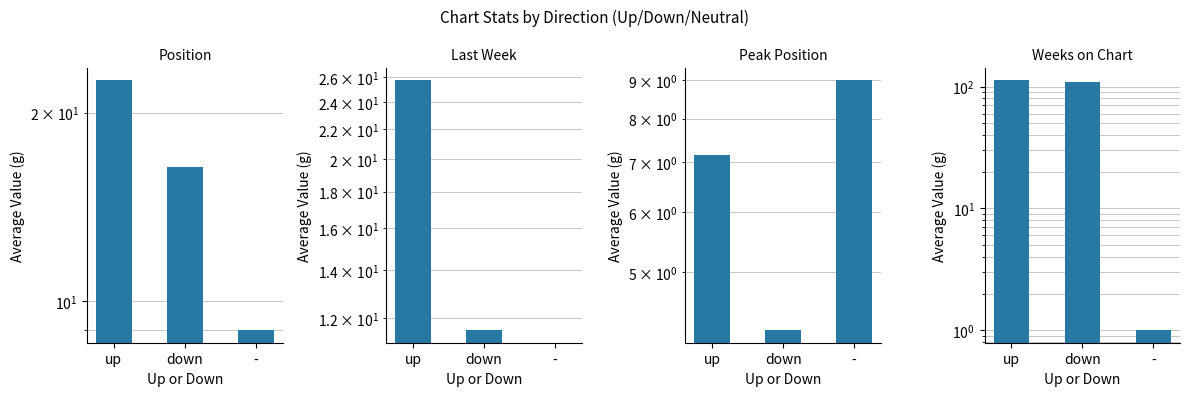

Which series changed the most between up and -?

Weeks on Chart